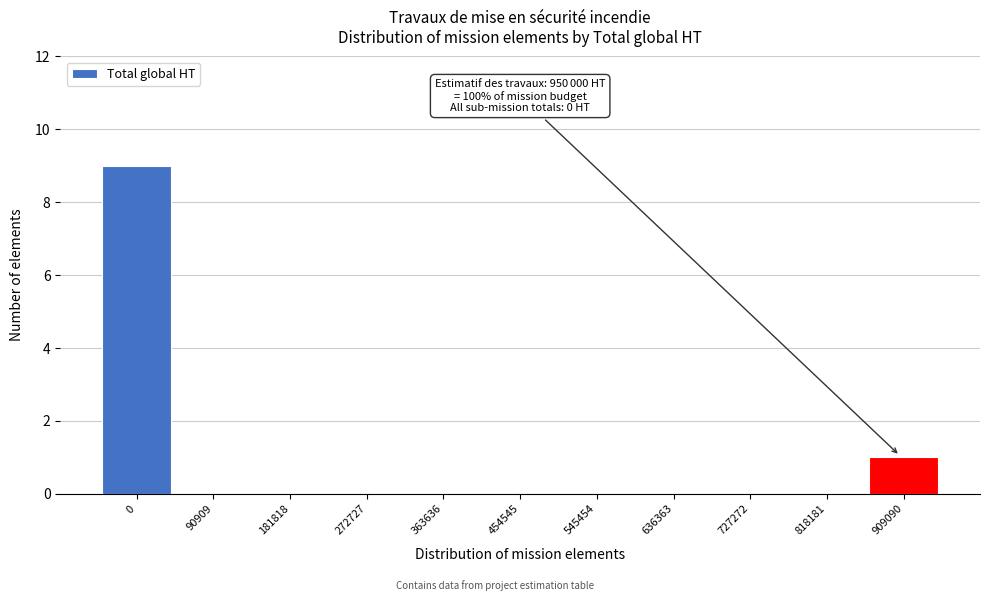

Reading left to right, list all the values displayed in this chart.

0=9	90909=0	181818=0	272727=0	363636=0	454545=0	545454=0	636363=0	727272=0	818181=0	909090=1